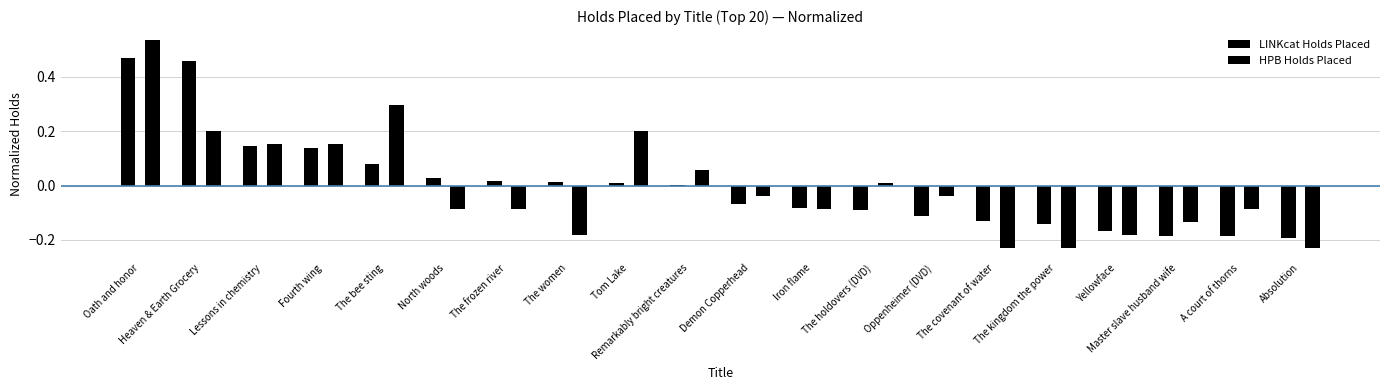

How many bars are there in total?

40